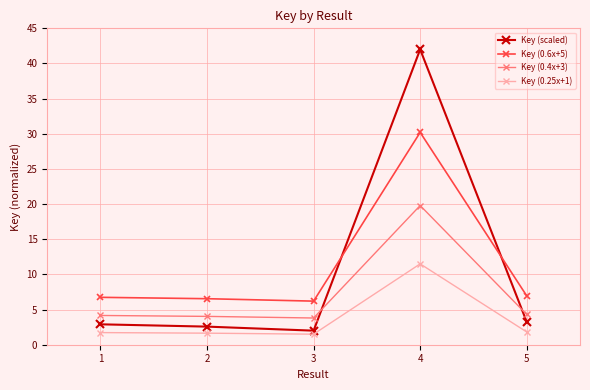

What value does the Key (0.25x+1) series have at 2?

1.6